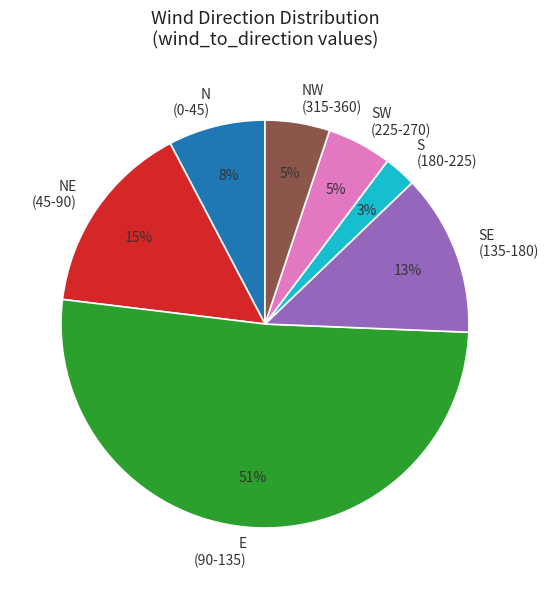

What percentage is the S (180-225) slice, to the nearest percent?

3%